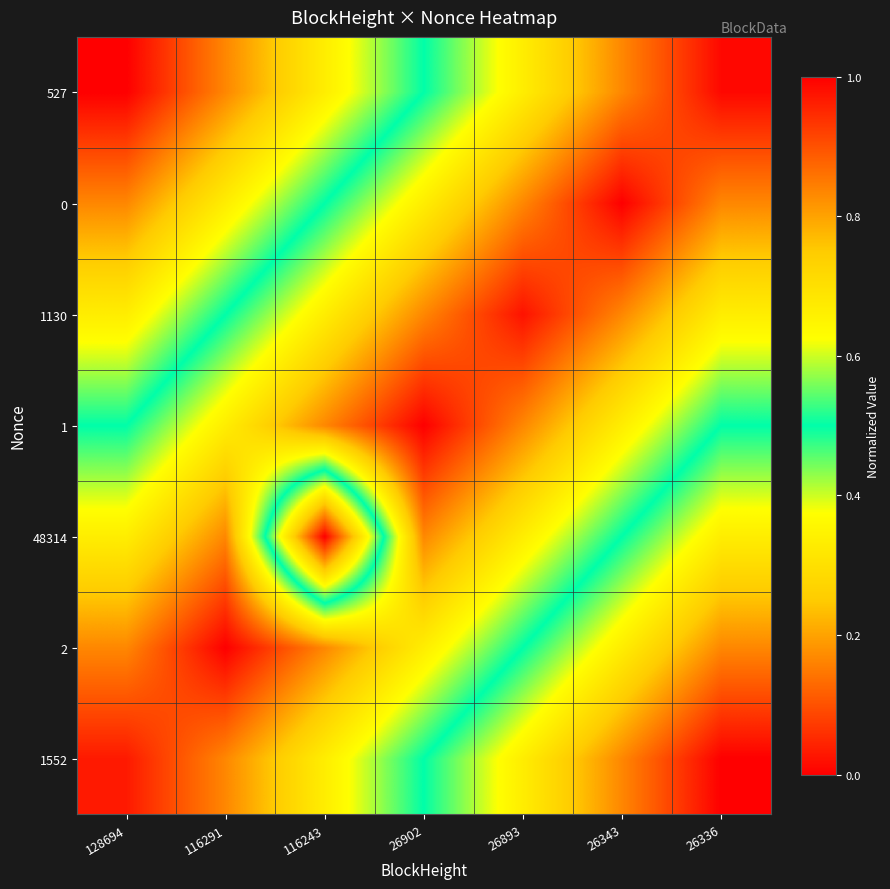

Which has a higher value, 26336 or 116243?

26336